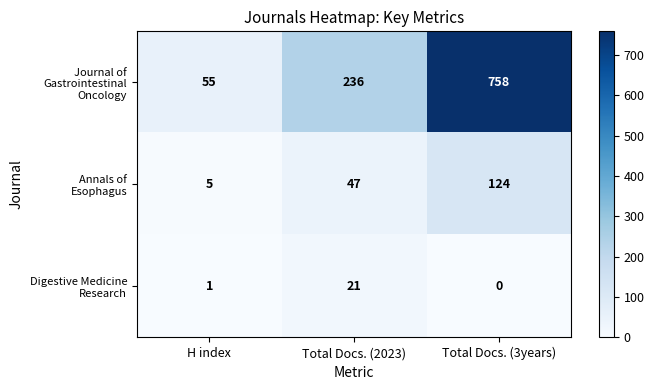

At how many categories does at least one series exceed 112?

2